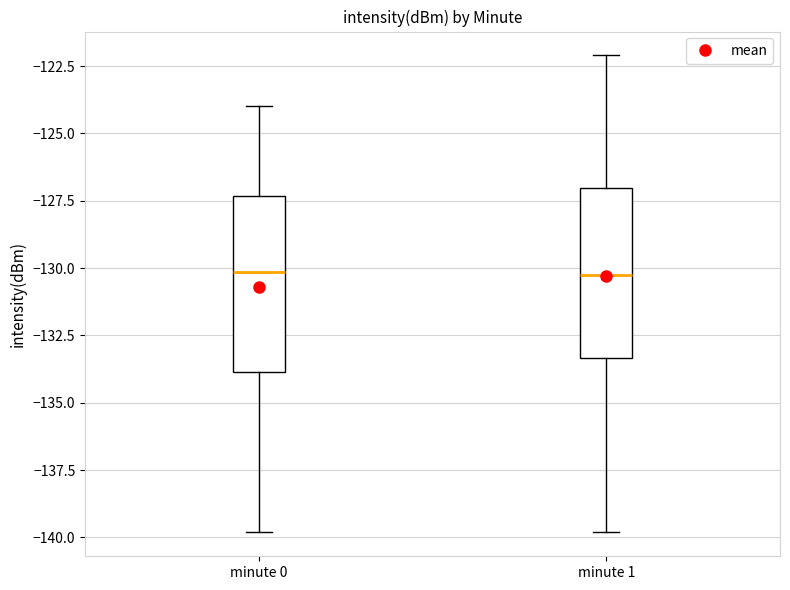

Where is the upper edge of the box for minute 0 on the y-axis? The values are not printed on the chart, so give them approximately, as read against the axis.

-127.5